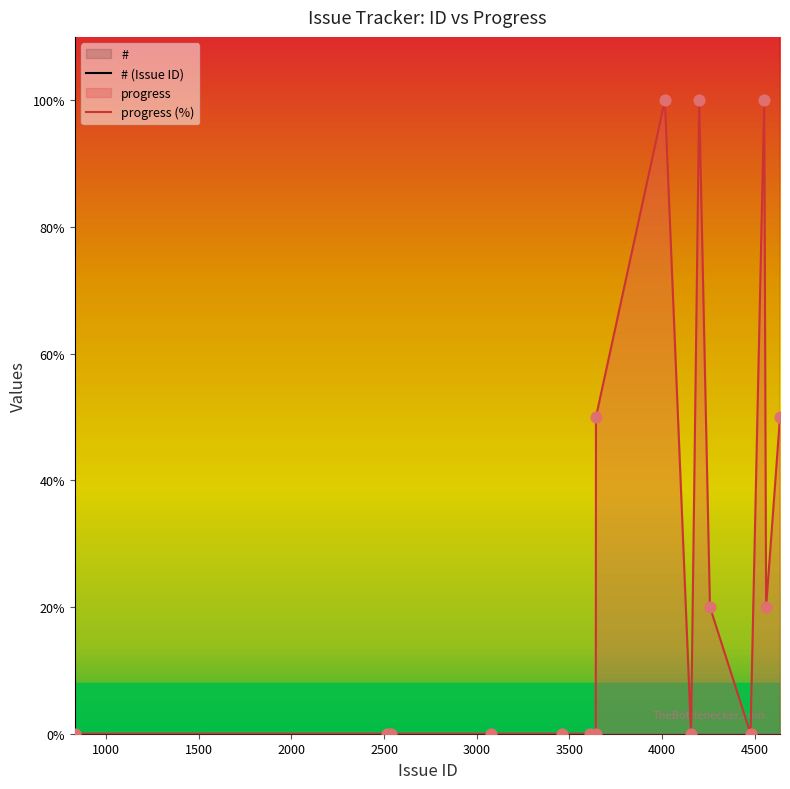

What are all the series names shown in the legend?

# (Issue ID), progress (%)